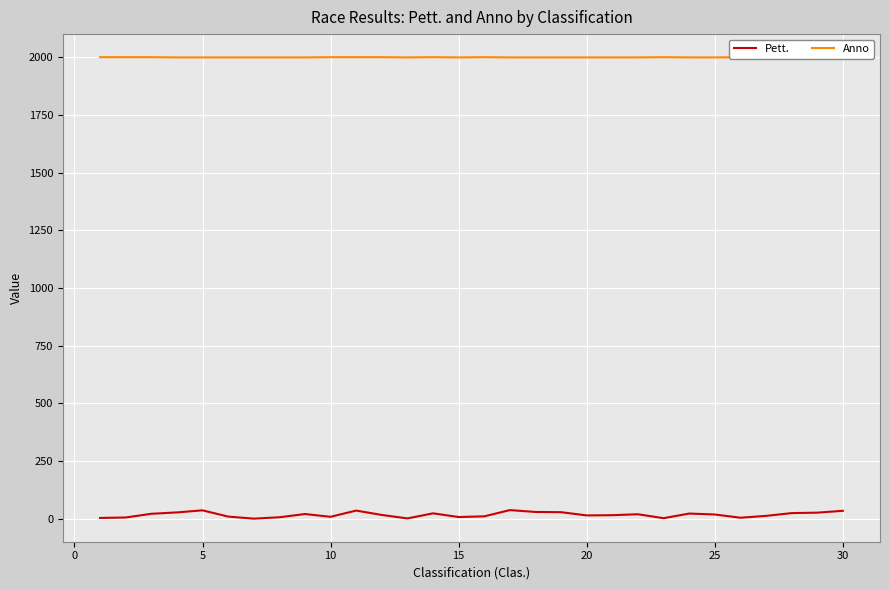

True or false: Anno and Pett. cross at least once.

False